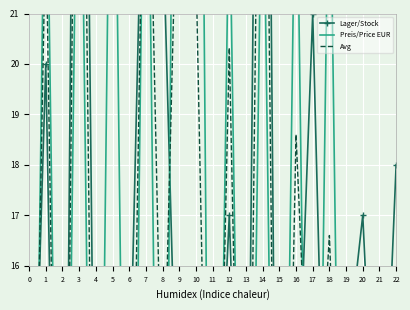

The Avg series shows 6.4 at 13. True or false?

False